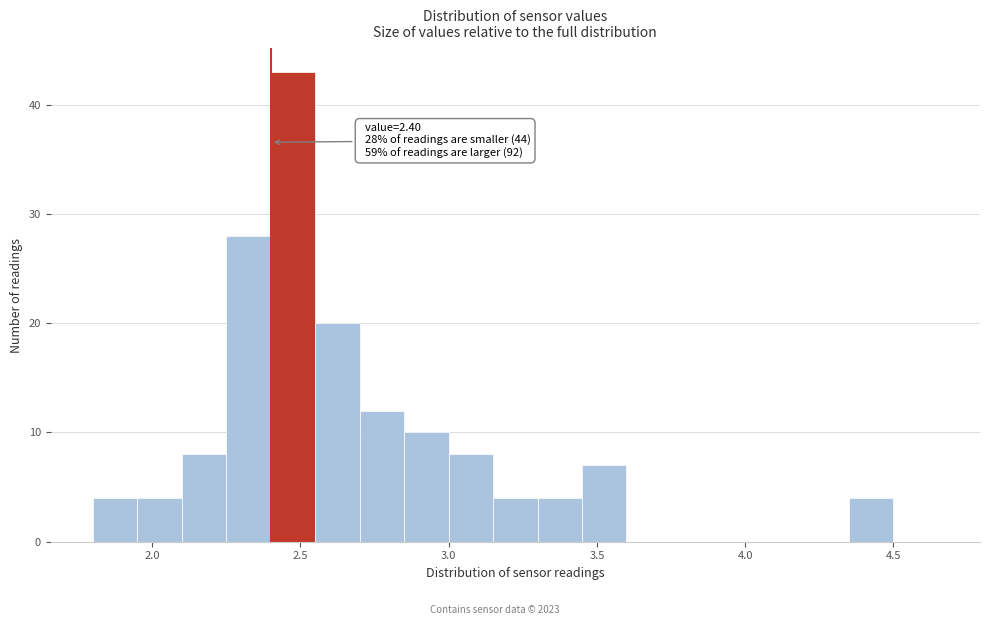

Read against the x-axis, roughly where is the centre of the tallest bar?

2.50